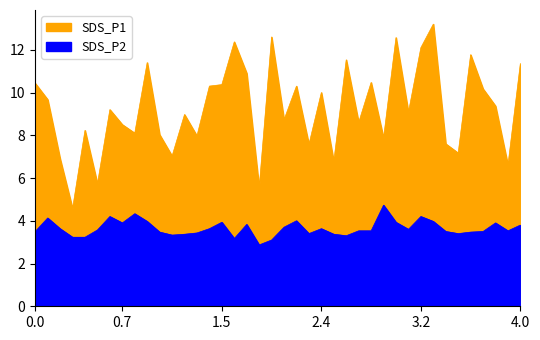

How many data points in SDS_P1 are above 9?

21